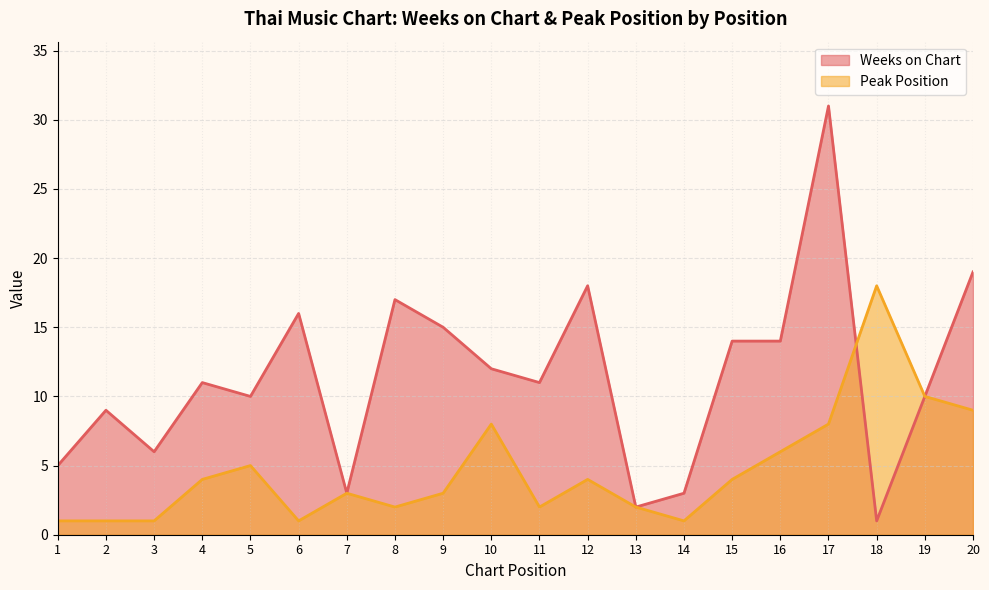

Where does the Peak Position series first go above 4?

5